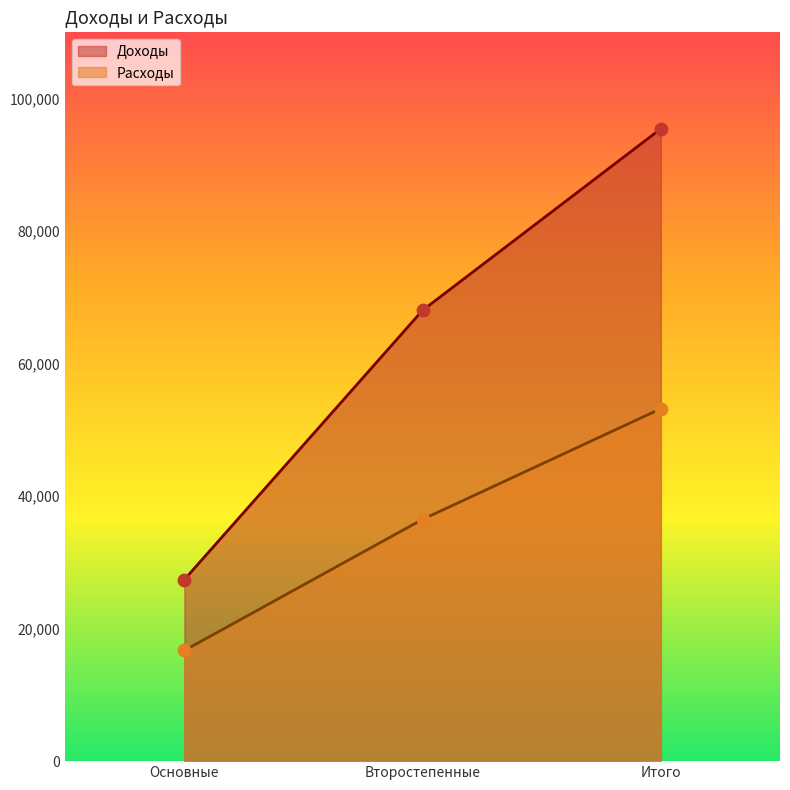

Which series reaches the minimum Y coordinate?

Расходы